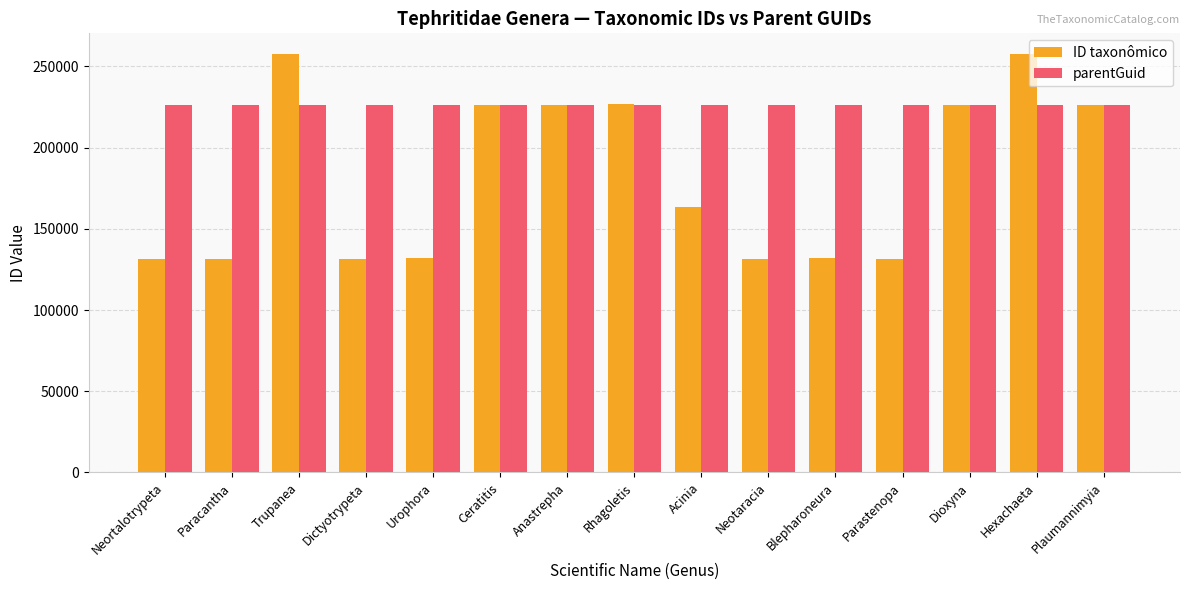

What is the minimum value shown in the chart?

131314